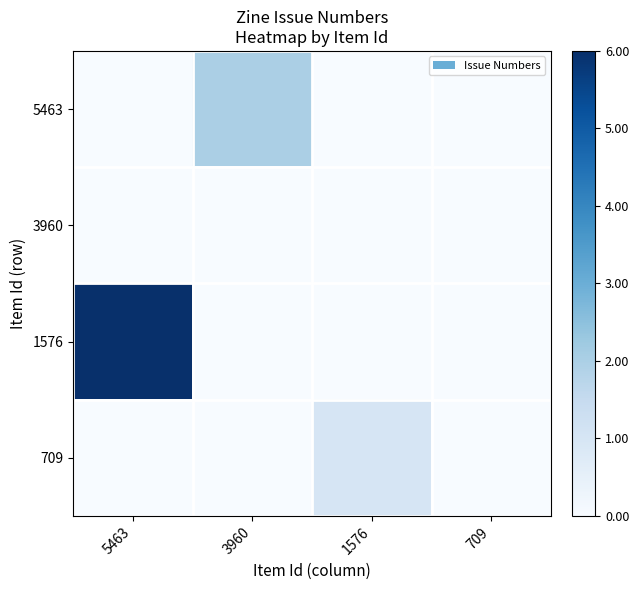

Rank the series by their maximum value, from lowest to highest.

3960, 709, 5463, 1576